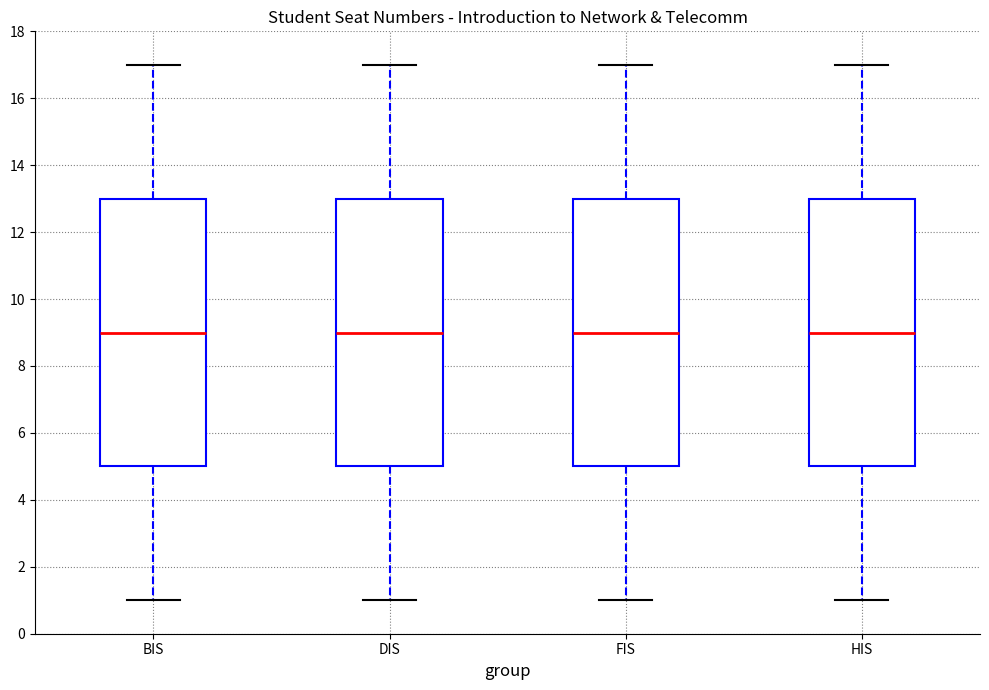

Reading left to right, read every box against the y-axis: the position of its median line, the range the box covers, and the ends of its whiskers. The values are not printed on the chart, so give them approximately, as read against the axis.

BIS: median 9, box 5 to 13, whiskers 1 to 17
DIS: median 9, box 5 to 13, whiskers 1 to 17
FIS: median 9, box 5 to 13, whiskers 1 to 17
HIS: median 9, box 5 to 13, whiskers 1 to 17